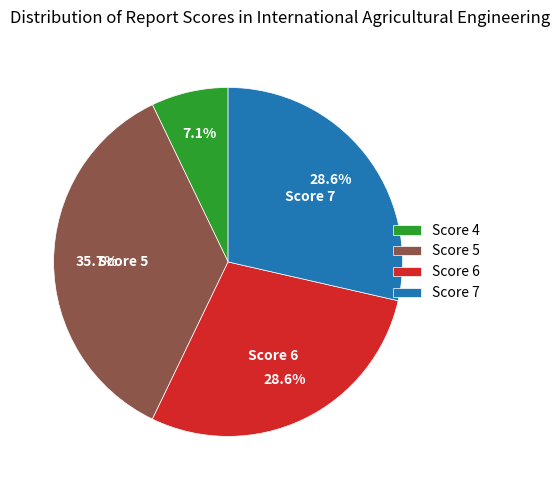

Does any single category account for the majority?

No